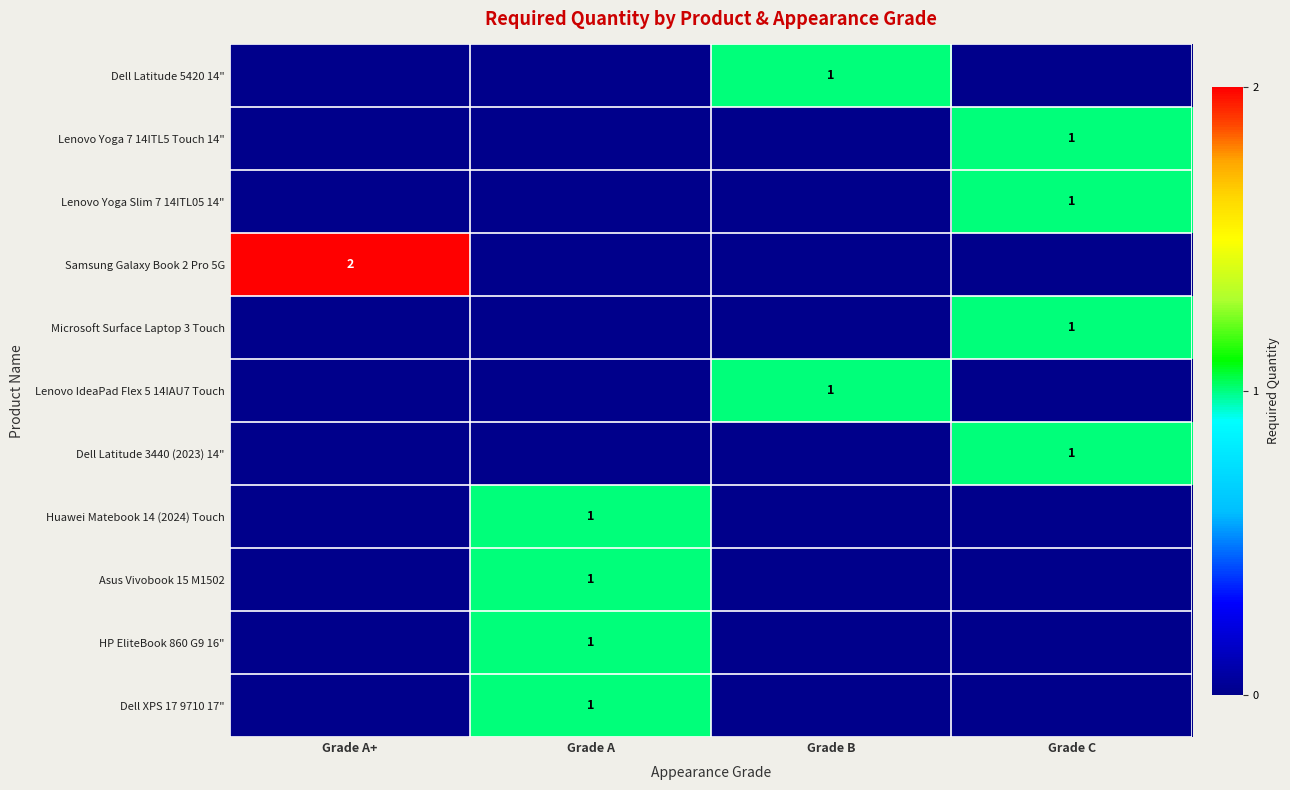

True or false: Asus Vivobook 15 M1502 has a value of 0 at Grade A.

False